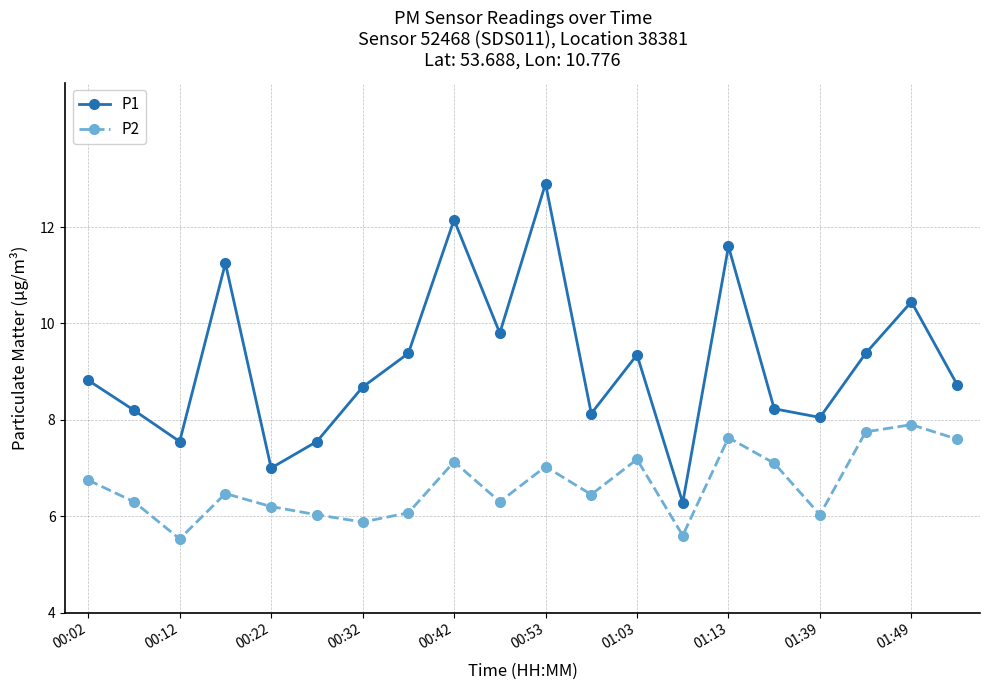

Which series has the largest total across all categories?

P1